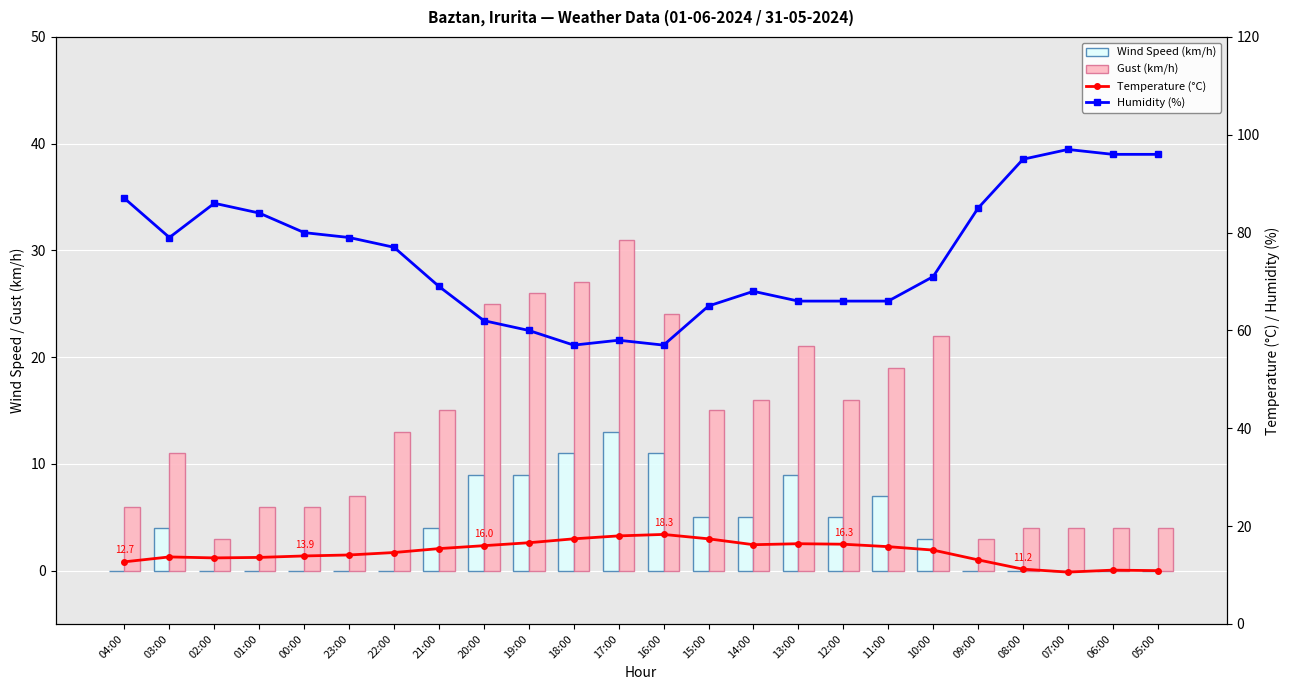

Are the bars horizontal?

No